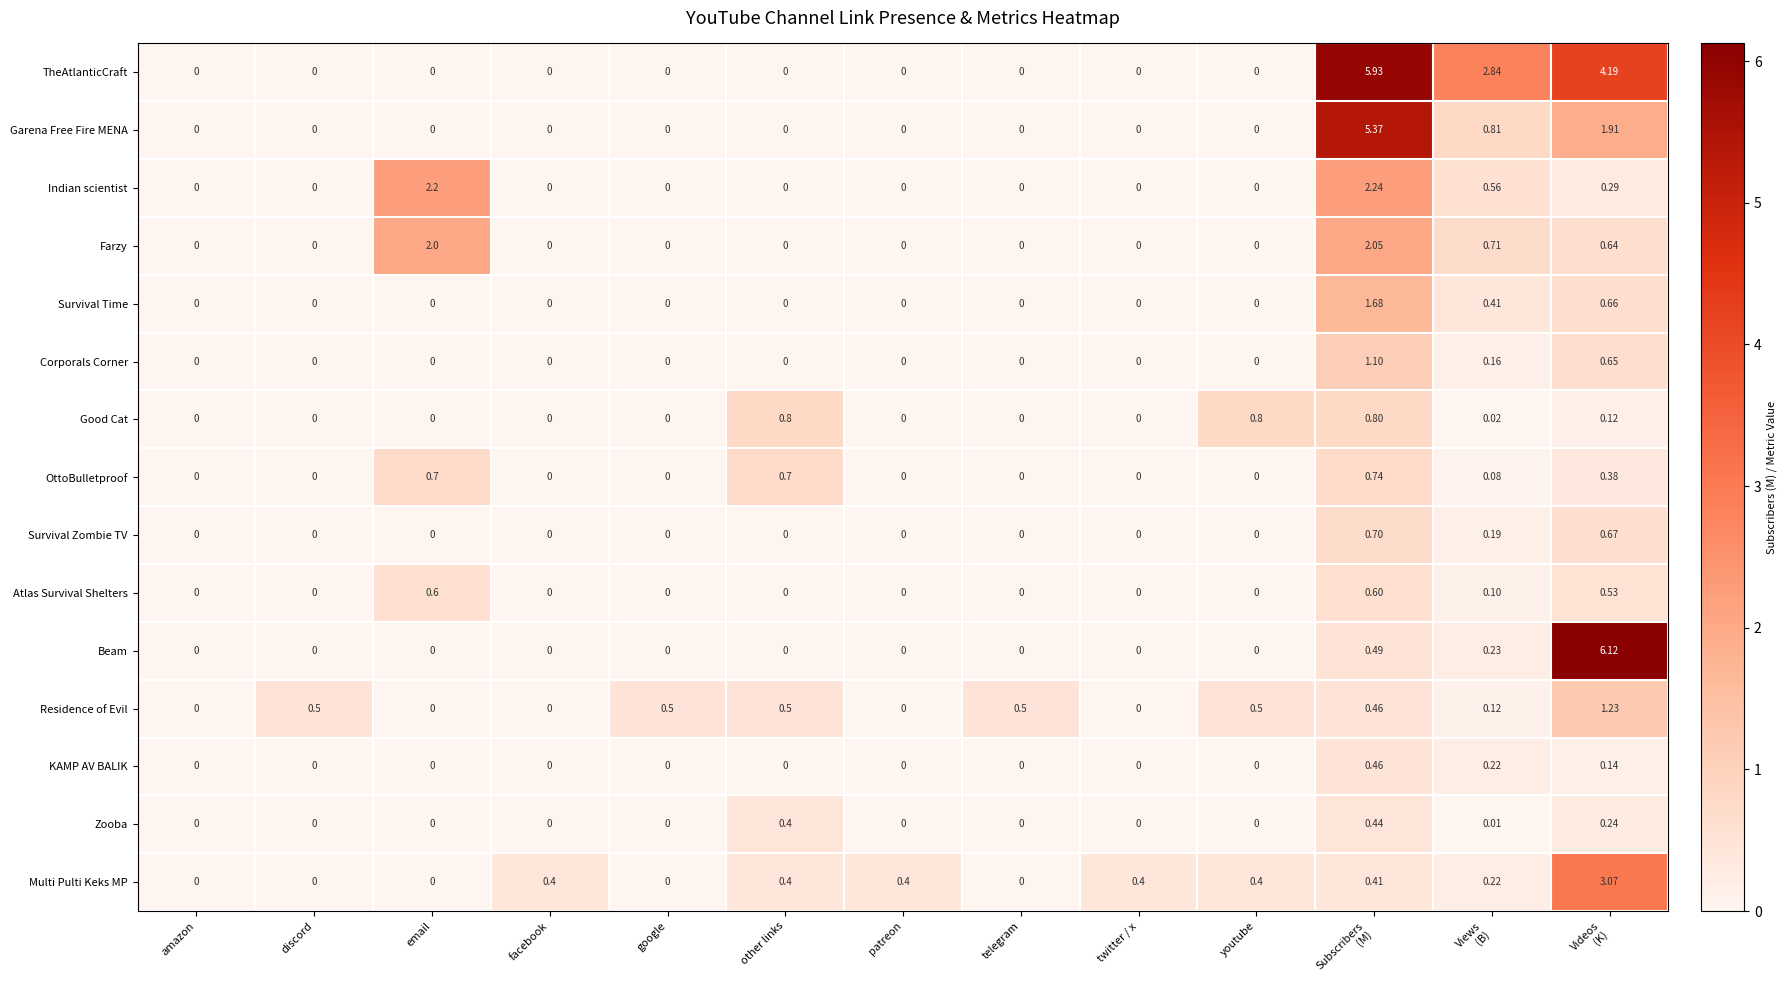

List the series in order of their peak value, lowest first.

Zooba, KAMP AV BALIK, Atlas Survival Shelters, Survival Zombie TV, OttoBulletproof, Good Cat, Corporals Corner, Residence of Evil, Survival Time, Farzy, Indian scientist, Multi Pulti Keks MP, Garena Free Fire MENA, TheAtlanticCraft, Beam